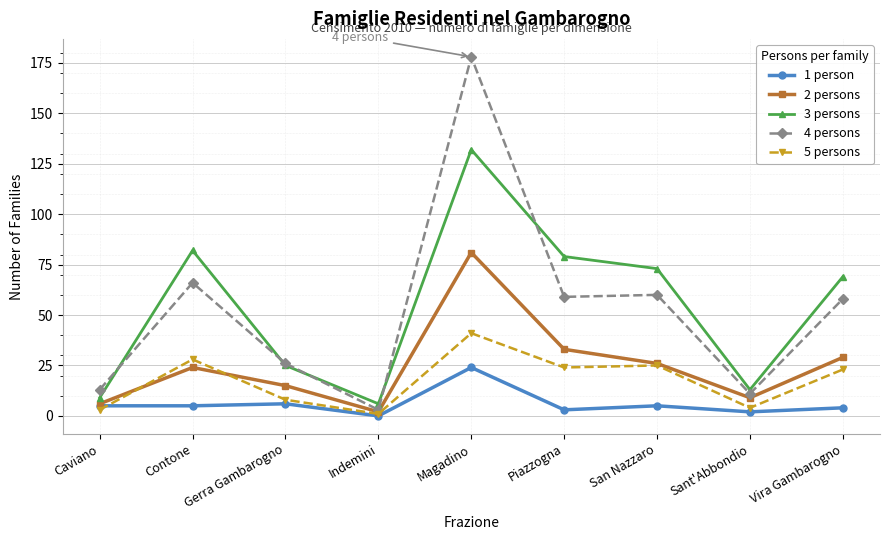

Reading right to left, extract all data points from this chart.

1 person: 4	2	5	3	24	0	6	5	5
2 persons: 29	9	26	33	81	2	15	24	6
3 persons: 69	13	73	79	132	6	25	82	9
4 persons: 58	11	60	59	178	3	26	66	13
5 persons: 23	4	25	24	41	1	8	28	3